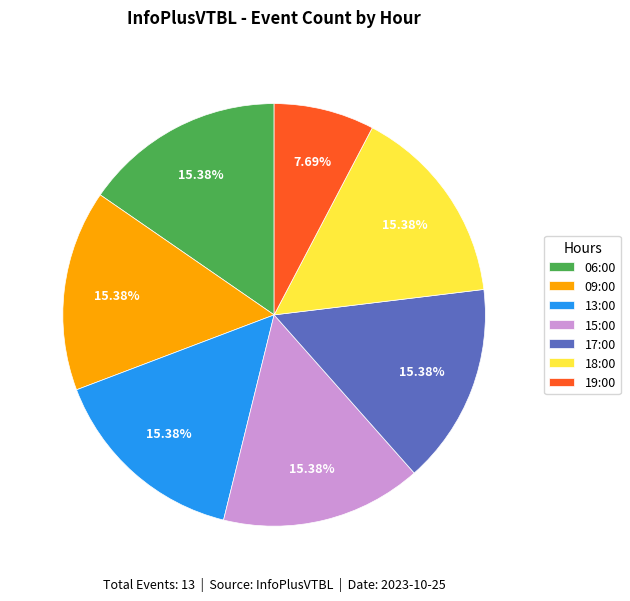

What percentage is the 17:00 slice, to the nearest percent?

15%